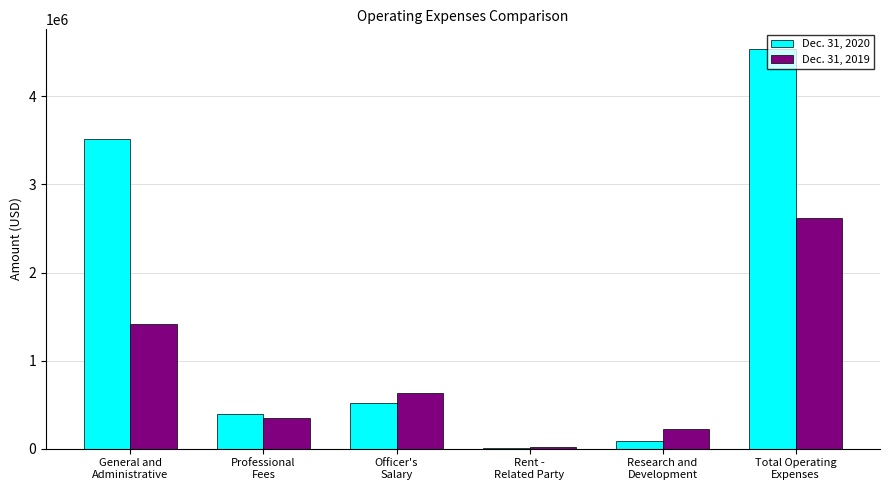

Reading left to right, list all the values displayed in this chart.

Dec. 31, 2020: 3518527	397727	516332	13092	88470	4534148
Dec. 31, 2019: 1413982	342845	627197	14793	223050	2621867